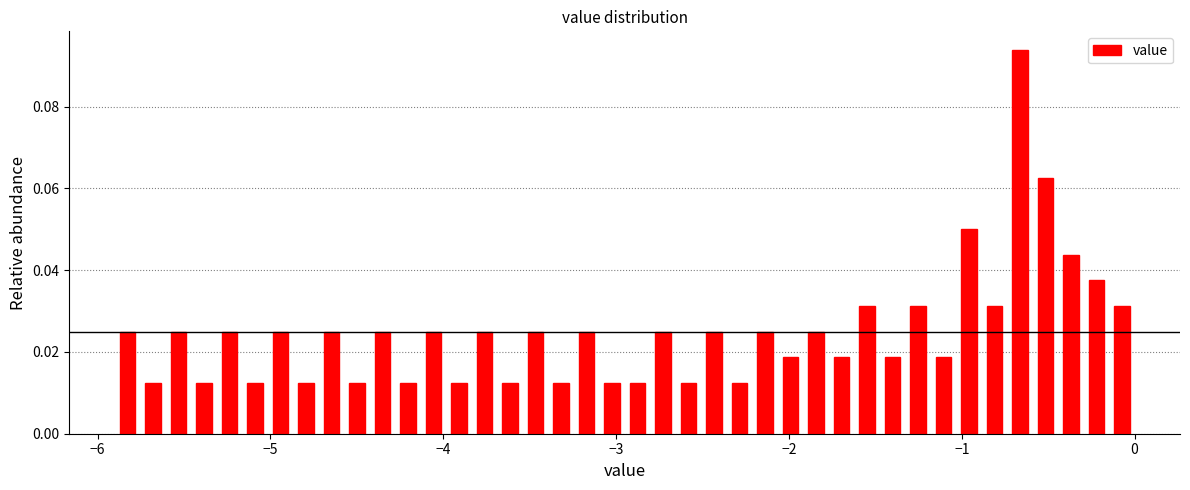

Around what value on the x-axis is the tallest bar? Give the approximate position of its centre, as read against the axis.

-0.7